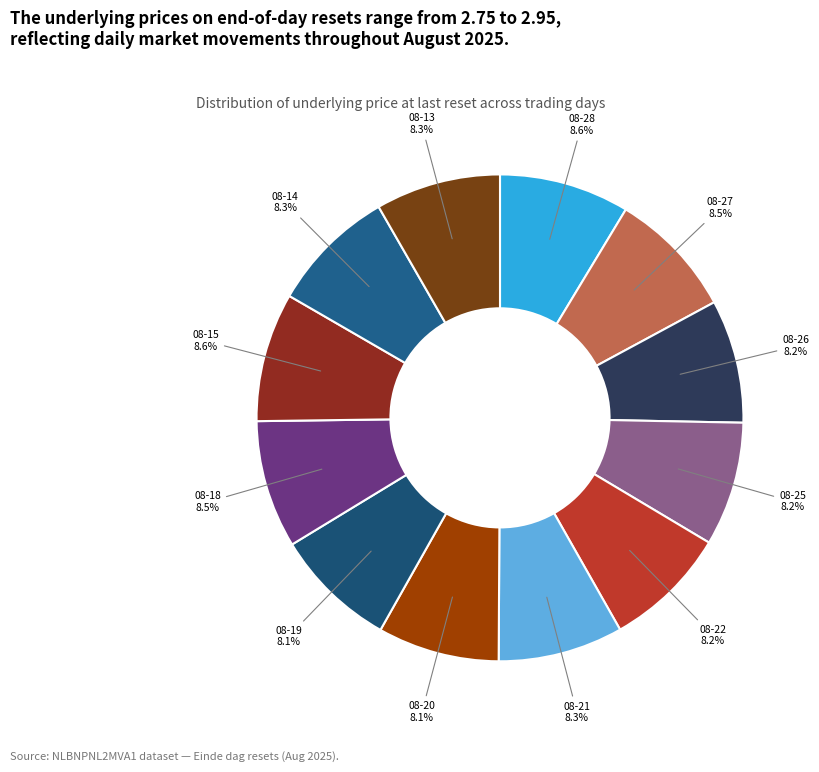

Is there any slice that represents more than half of the pie?

No